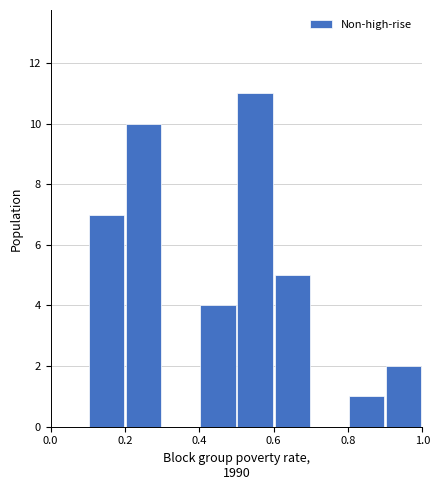

Over which range of the x-axis is the bar tallest?

0.5 to 0.6